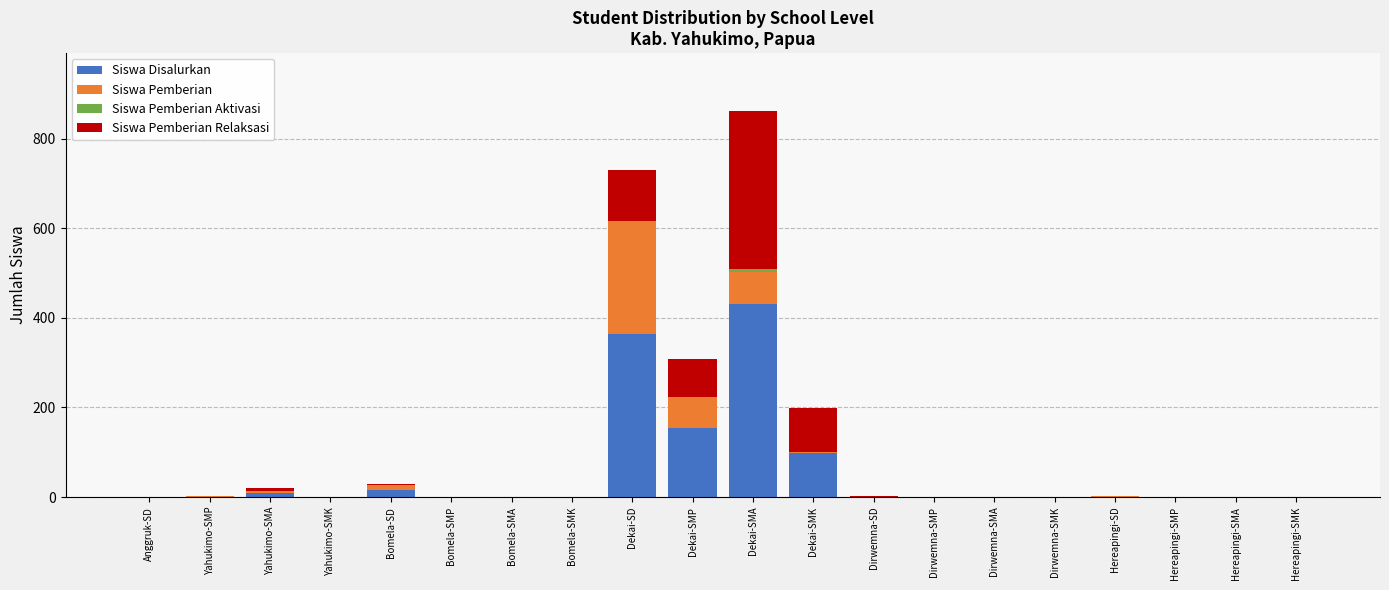

At which category is the sum across all series the highest?

Dekai-SMA